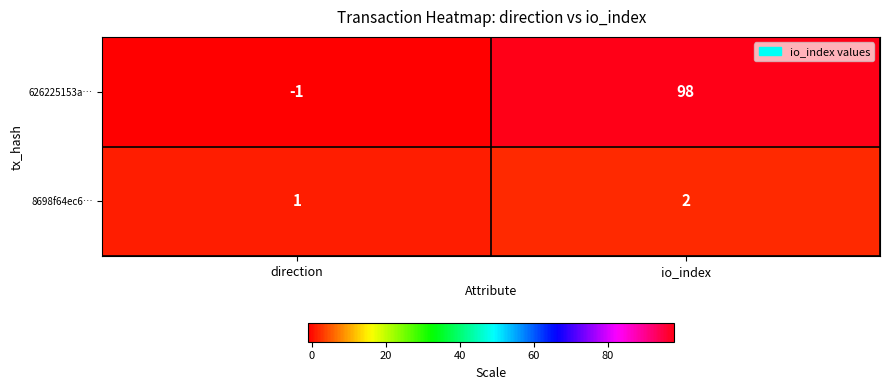

What is the difference between the maximum and minimum values in the 626225153a… series?

99